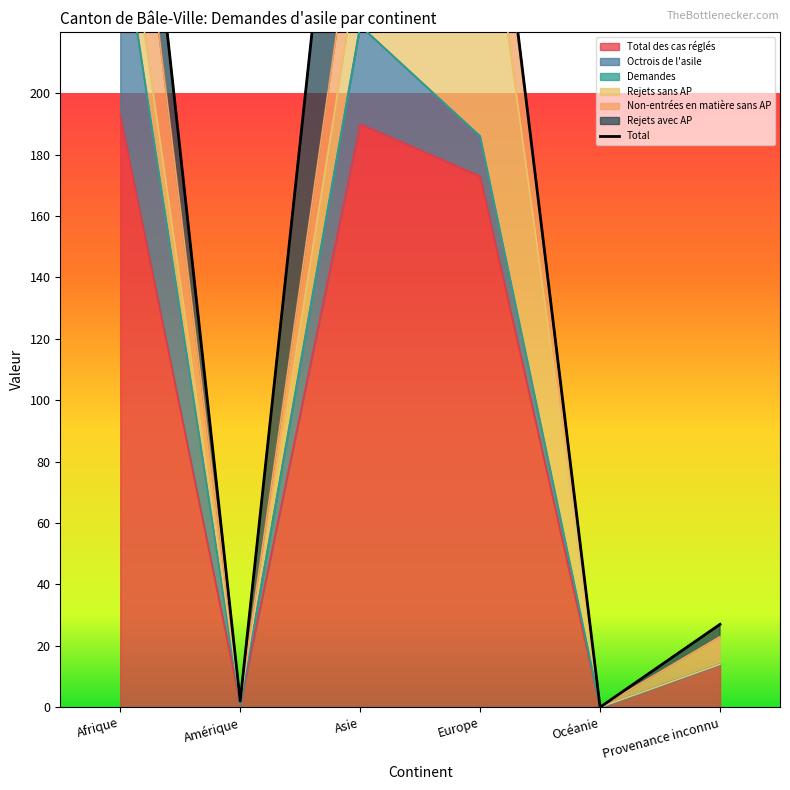

What is the difference between the maximum and second lowest values in the Octrois de l'asile series?

63